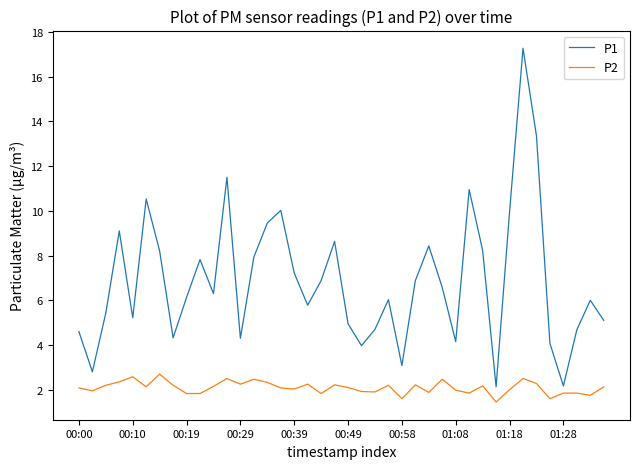

List the series in order of their overall mean, lowest first.

P2, P1